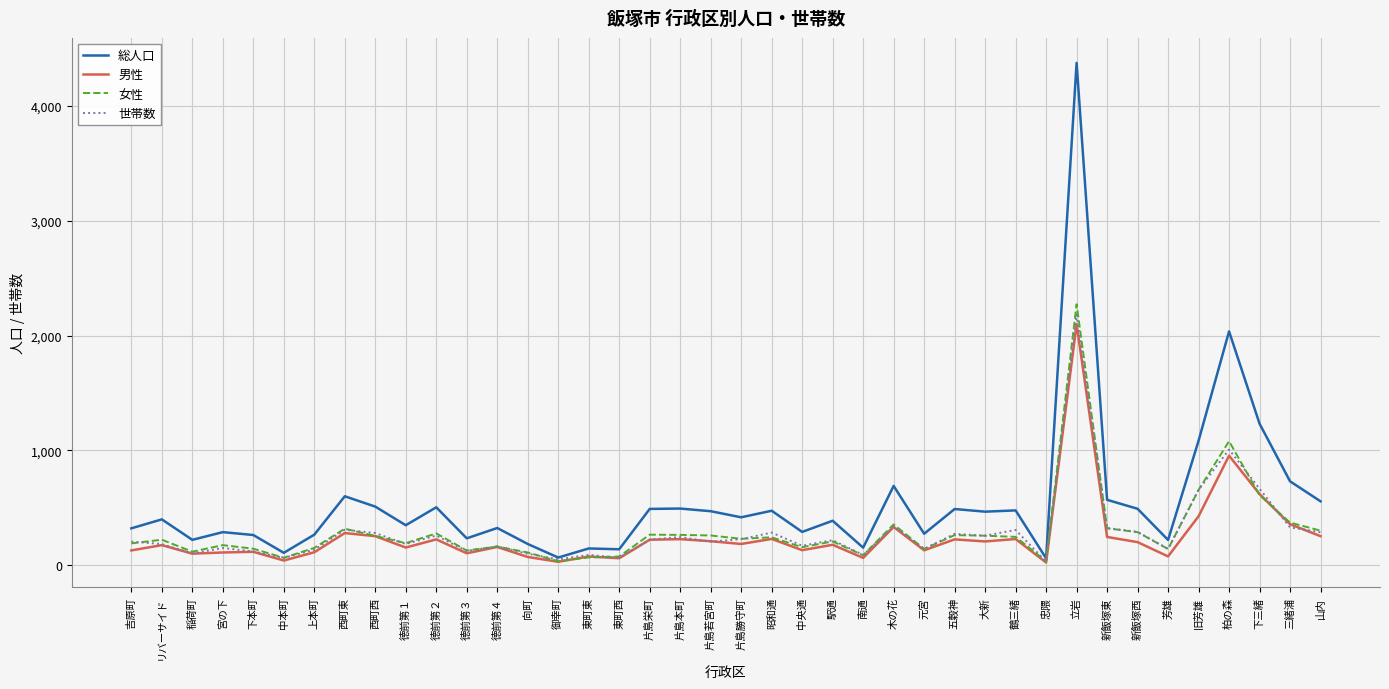

Where is 女性 nearest to the value 1154?

柏の森